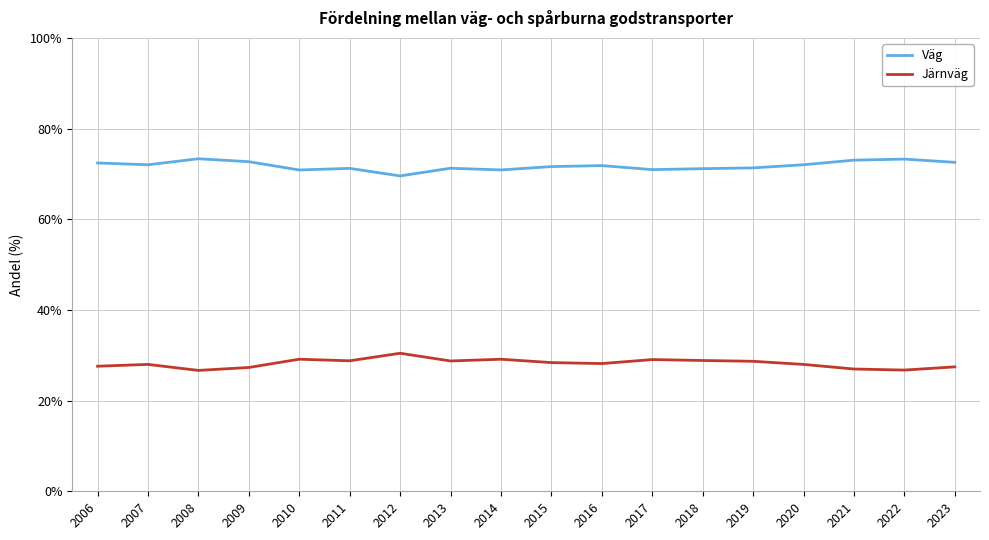

What is the spread (max minus min) of values at 2021?

46.1